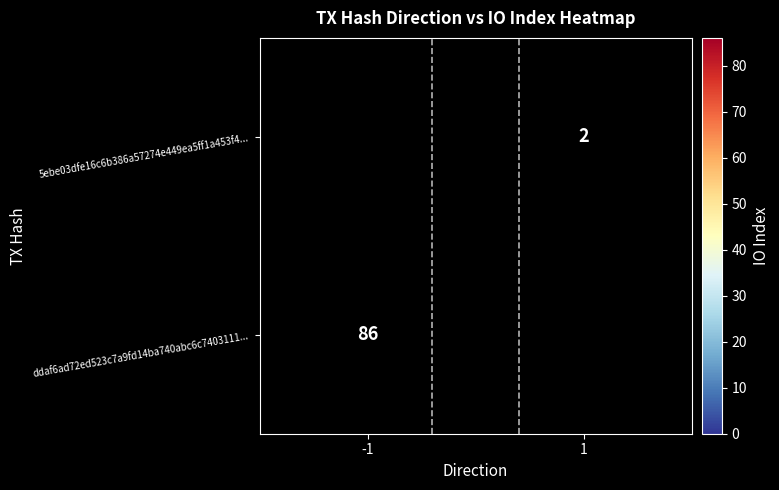

Is it true that ddaf6ad72ed523c7a9fd14ba740abc6c7403111... equals 113 at -1?

False